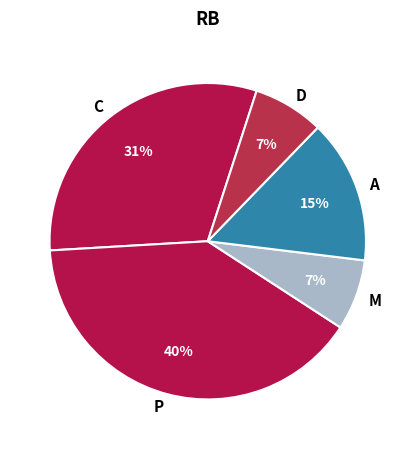

Which has a higher value, P or C?

P